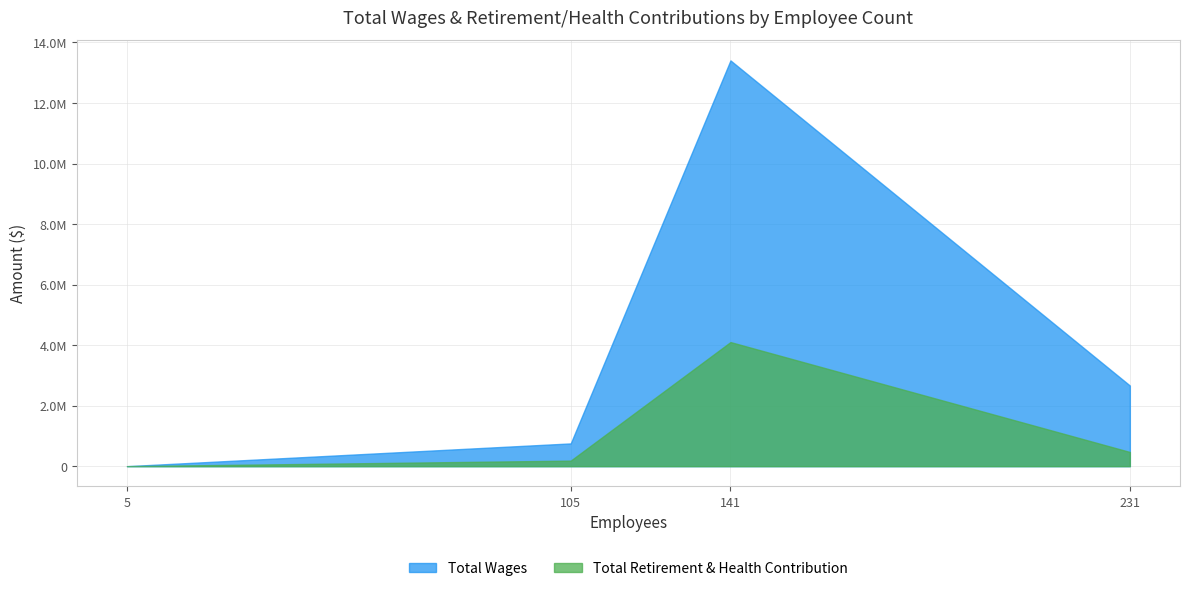

What is the difference between the Total Wages values at 141 and 5?

13406461